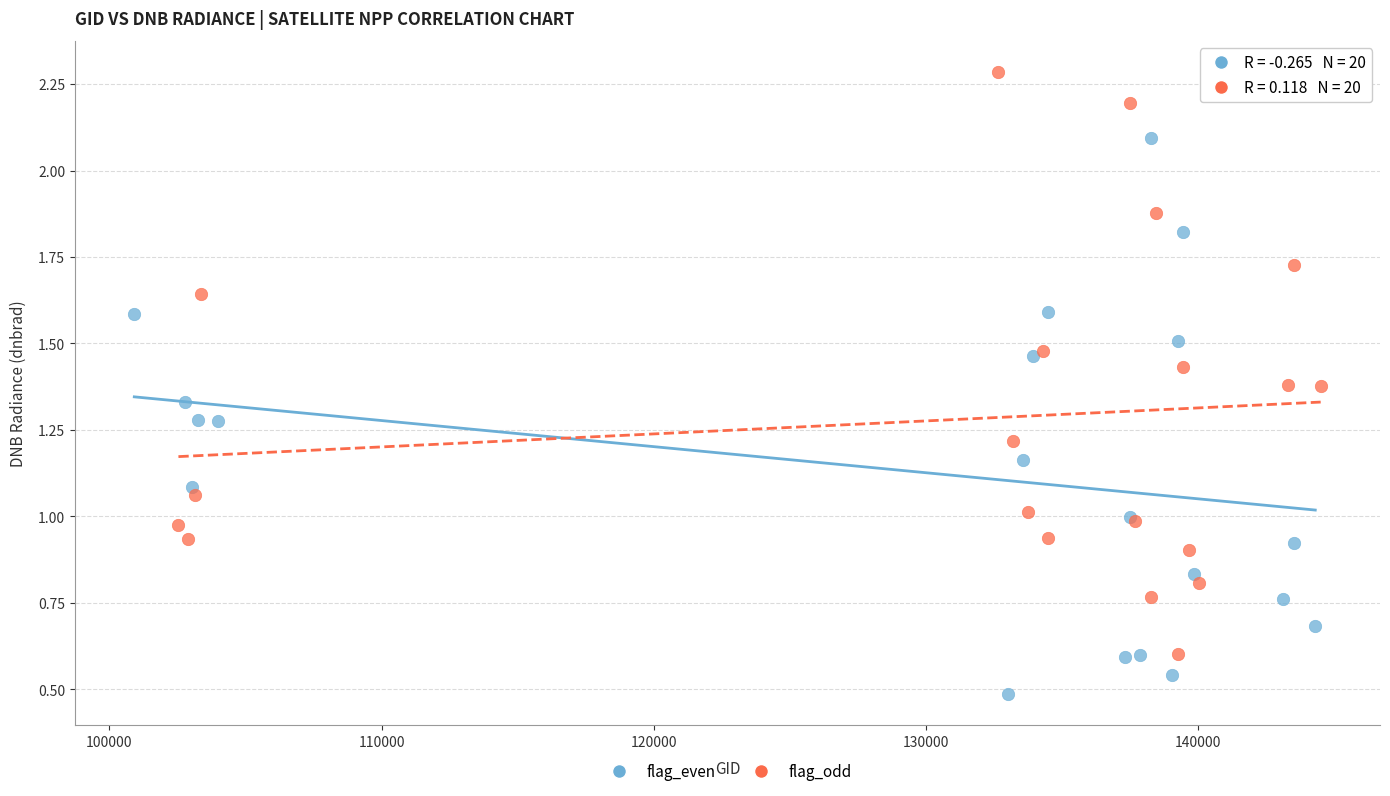

Which series reaches the minimum Y coordinate?

flag_even